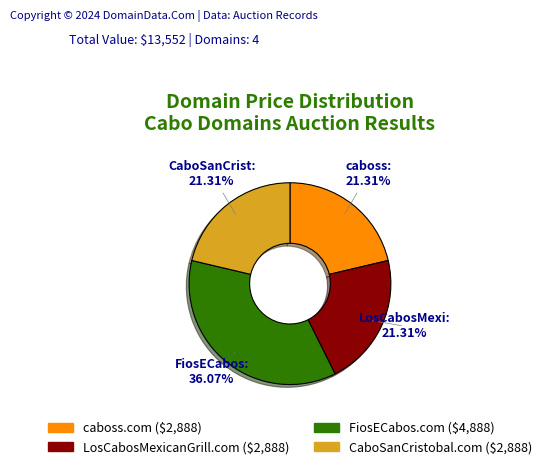

To the nearest percent, what is the difference between the largest and smallest slice percentages?

15%